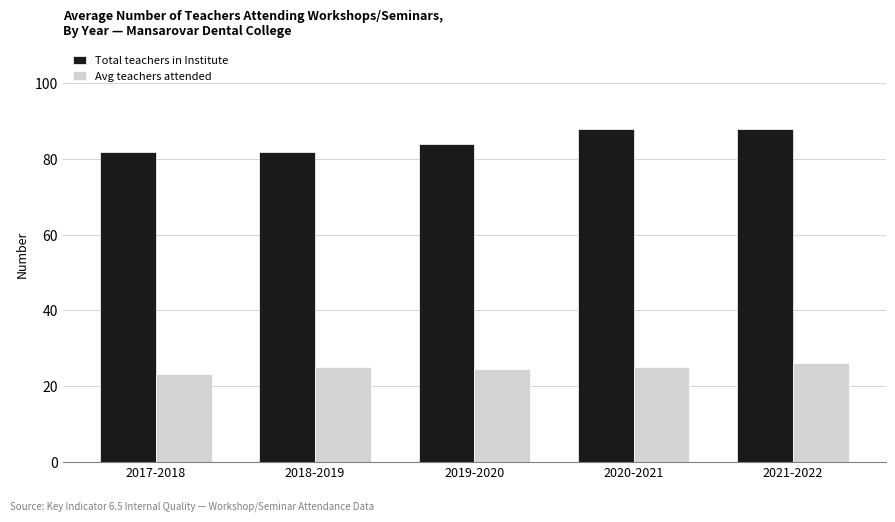

How many groups of bars are there?

5